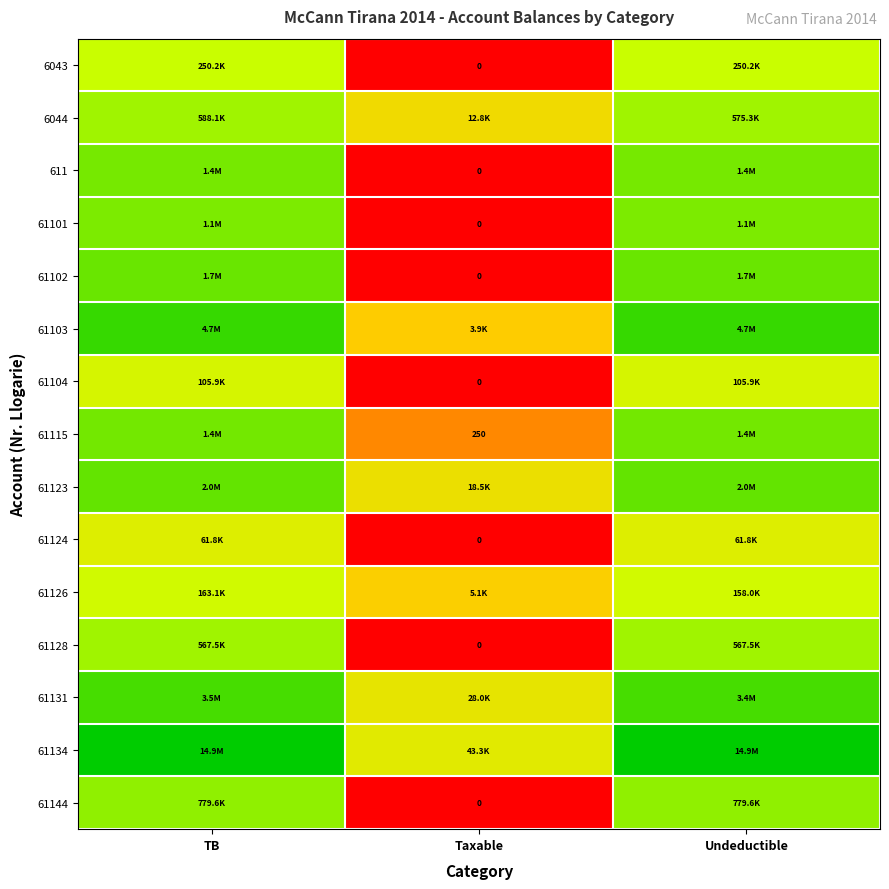

List the series in order of their peak value, highest first.

61134, 61103, 61131, 61123, 61102, 61115, 611, 61101, 61144, 6044, 61128, 6043, 61126, 61104, 61124